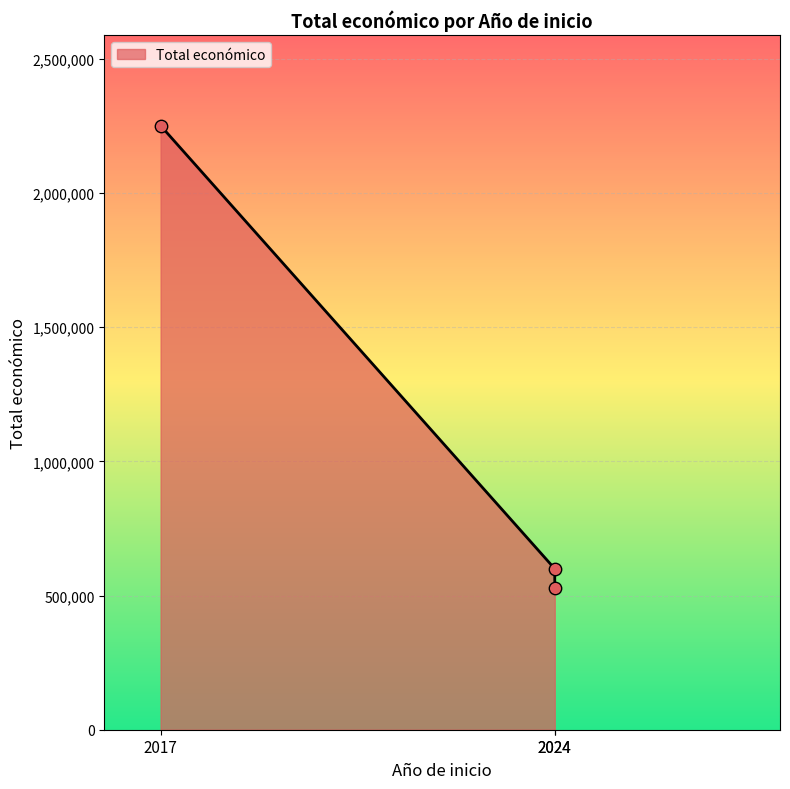

Which has a higher value, 2024 or 2017?

2017